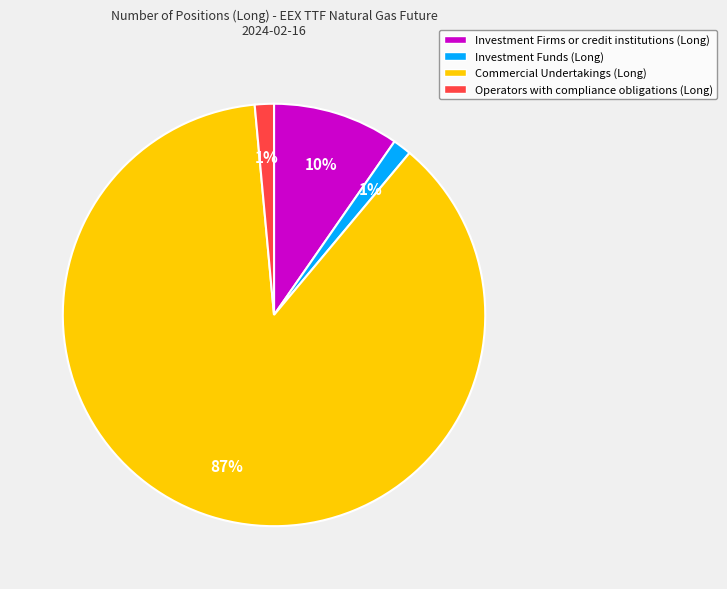

To the nearest percent, what is the difference between the Commercial Undertakings (Long) and Investment Firms or credit institutions (Long) slice percentages?

78%